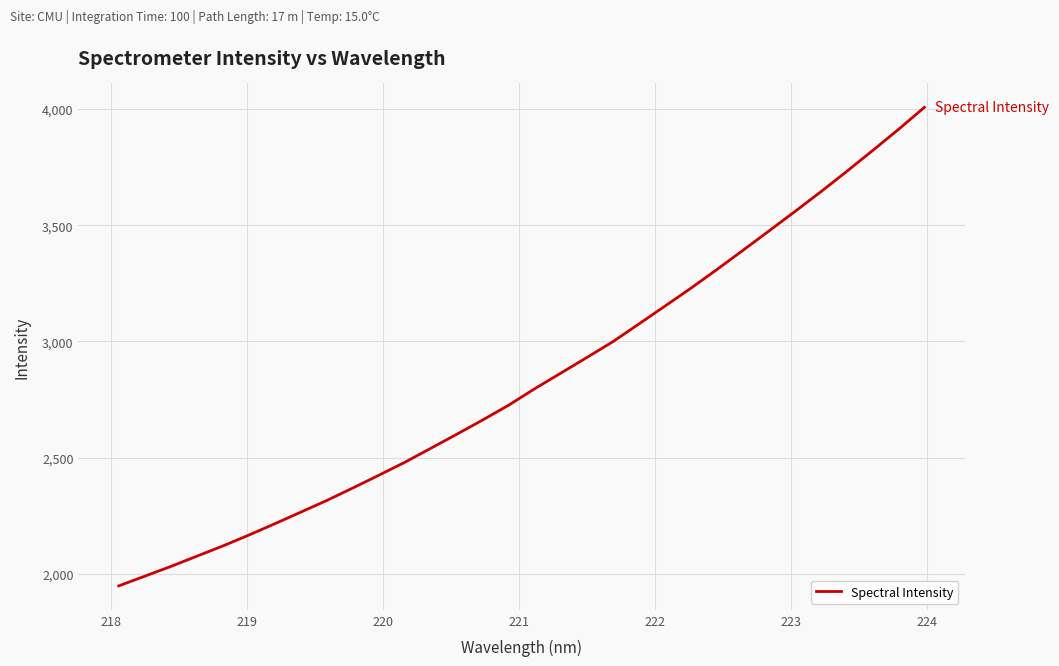

What is the difference between the maximum and minimum values?

2059.0